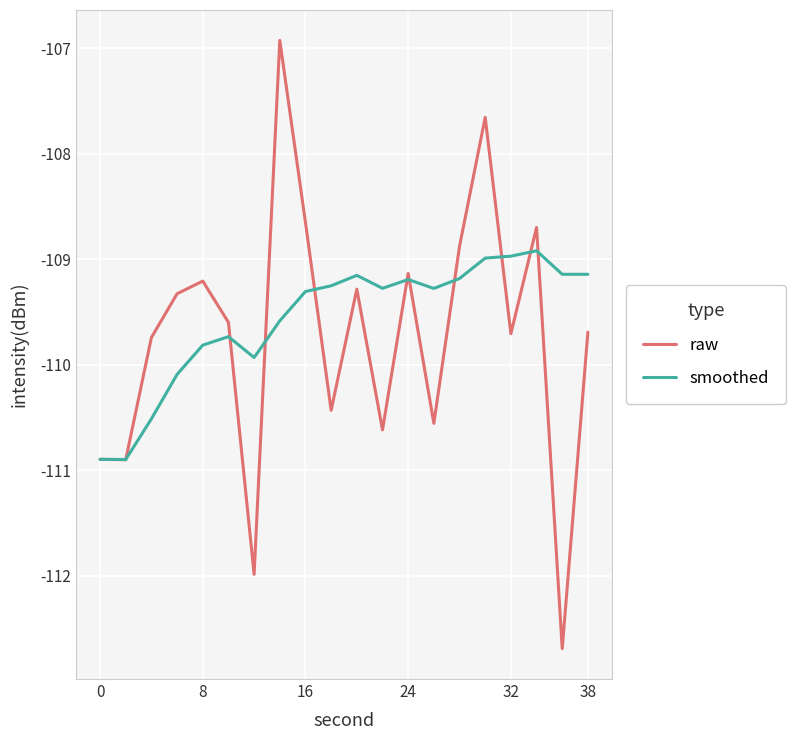

Rank the series by their maximum value, from highest to lowest.

raw, smoothed